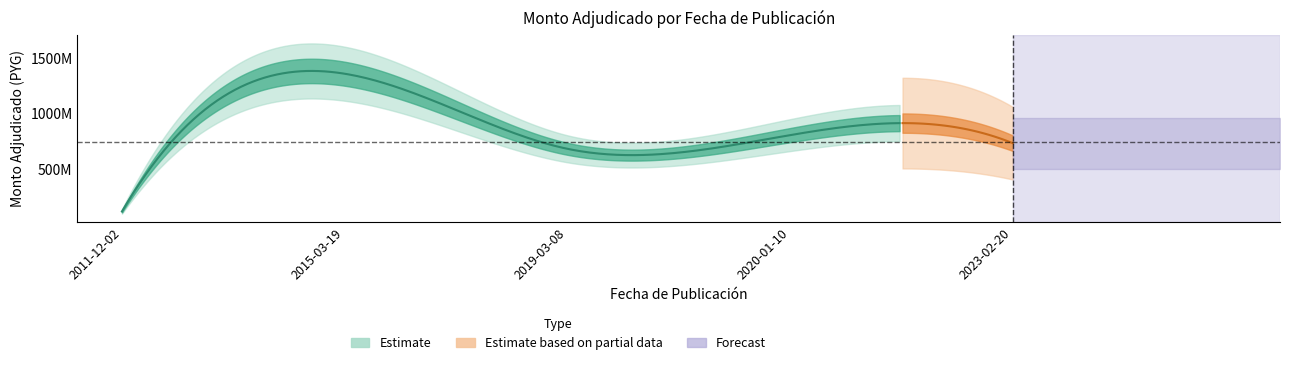

What is the value of the 5th point from the left?

732000000